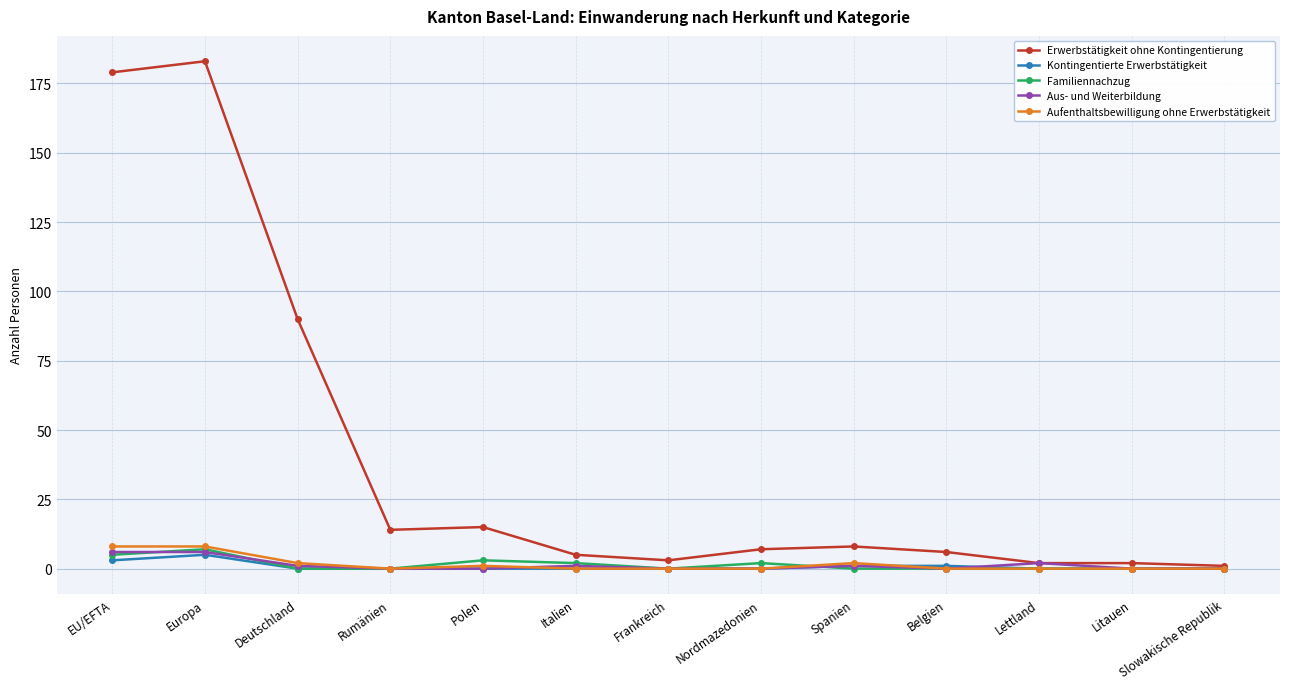

Is it true that Aufenthaltsbewilligung ohne Erwerbstätigkeit equals 8 at Europa?

True